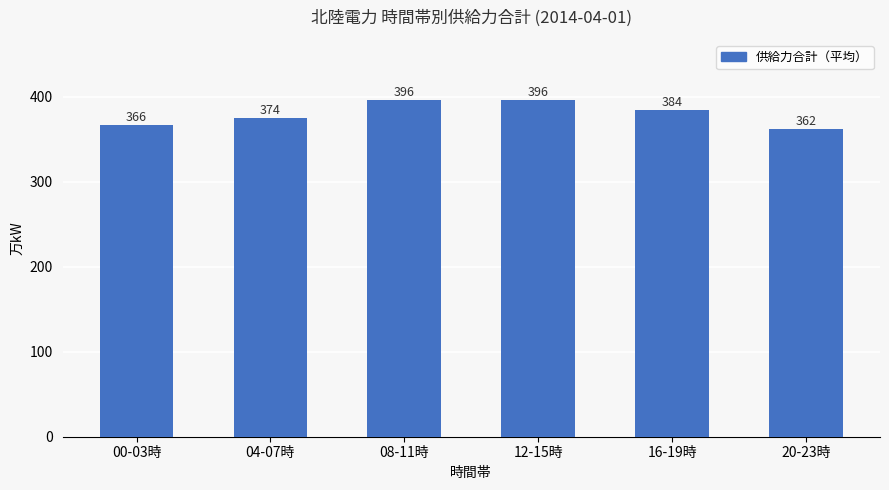

What is the greatest value displayed?

395.5